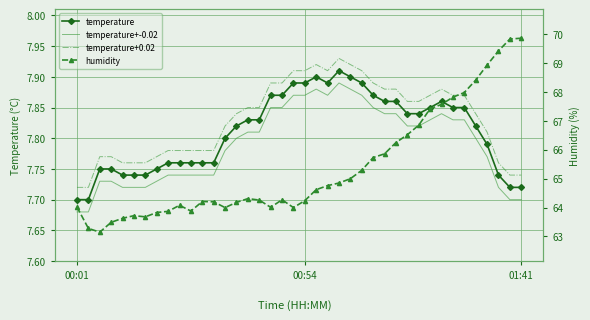

How many lines are shown in the chart?

4